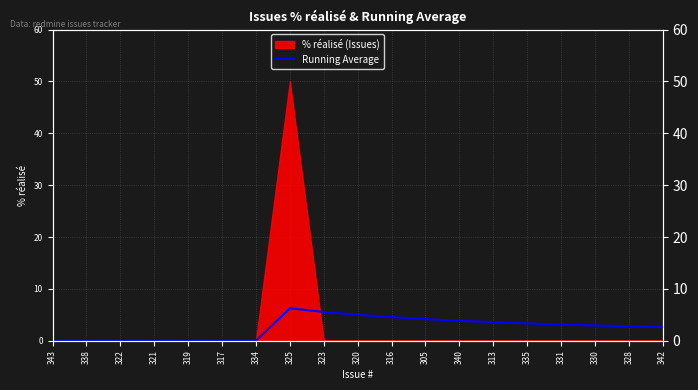

Rank the categories by value from lowest to highest.

343, 338, 322, 321, 319, 317, 334, 342, 328, 330, 331, 335, 313, 340, 305, 316, 320, 323, 325